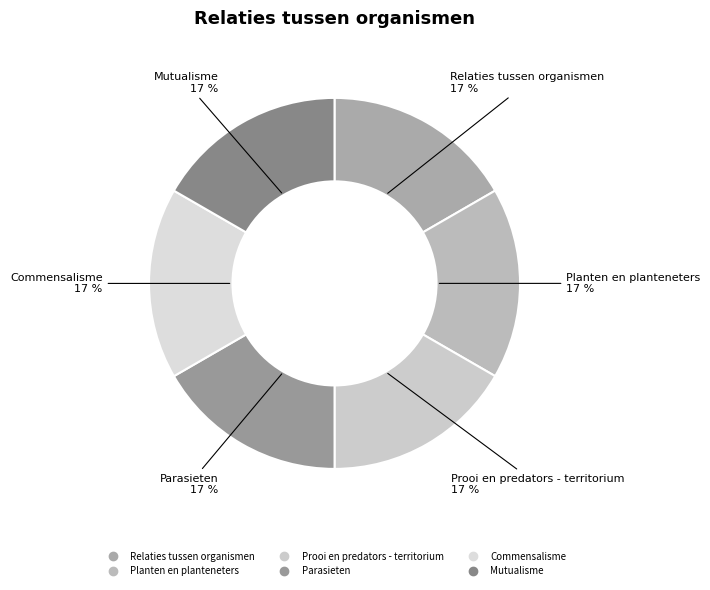

True or false: Planten en planteneters accounts for 24% of the total.

False